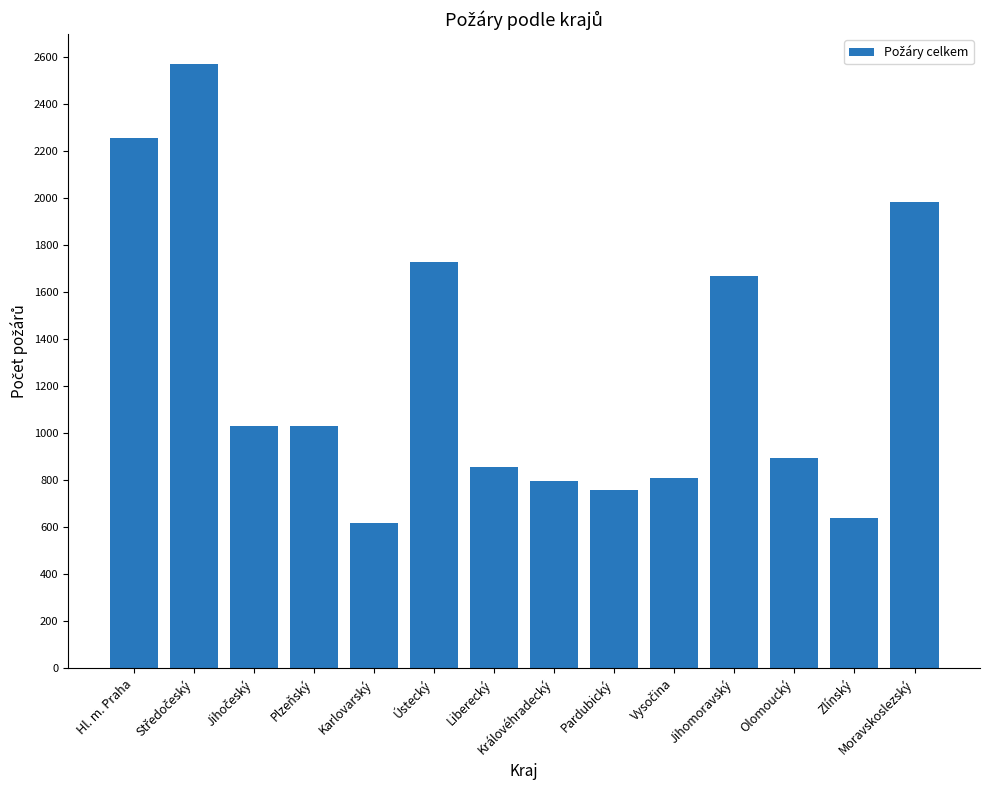

What is the ratio of the value at Moravskoslezský to the value at Královéhradecký?

2.5